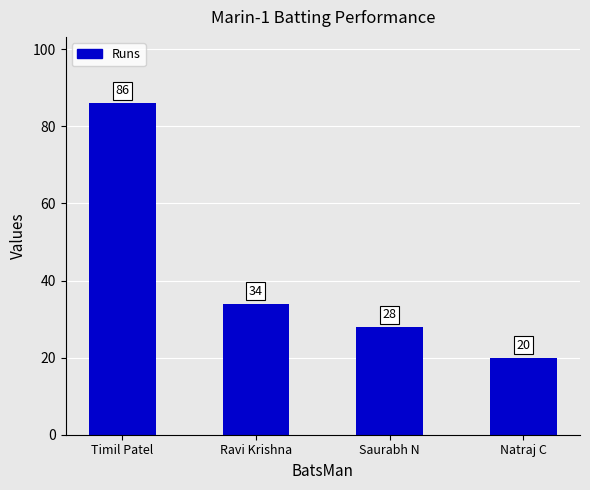

Which category has the lowest value across all series?

Natraj C